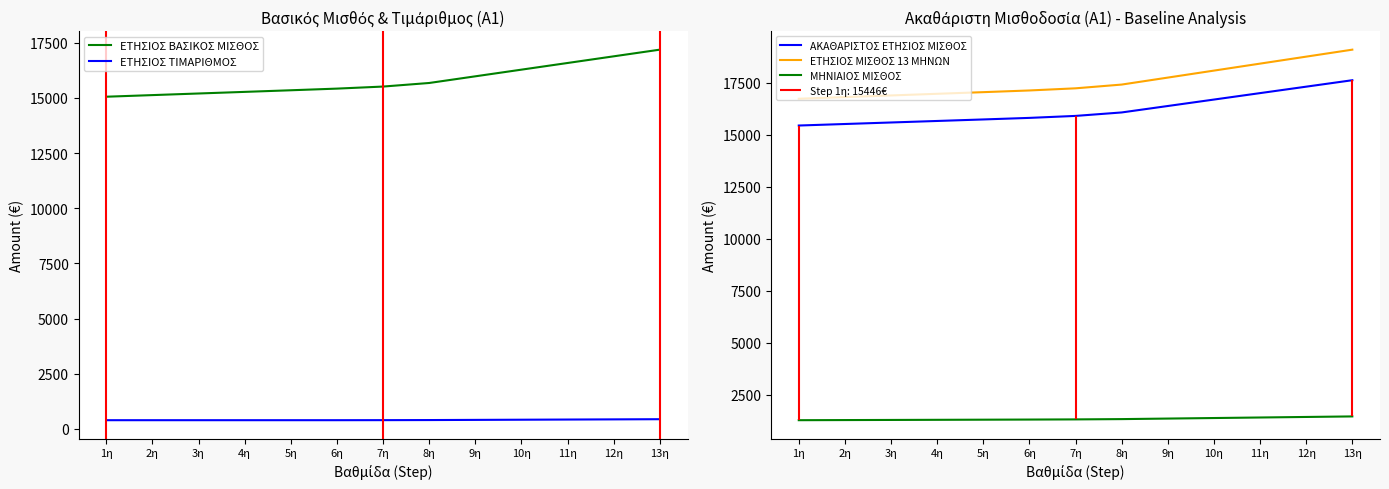

What is the highest value of the ΕΤΗΣΙΟΣ ΜΙΣΘΟΣ 13 ΜΗΝΩΝ series?

19091.4